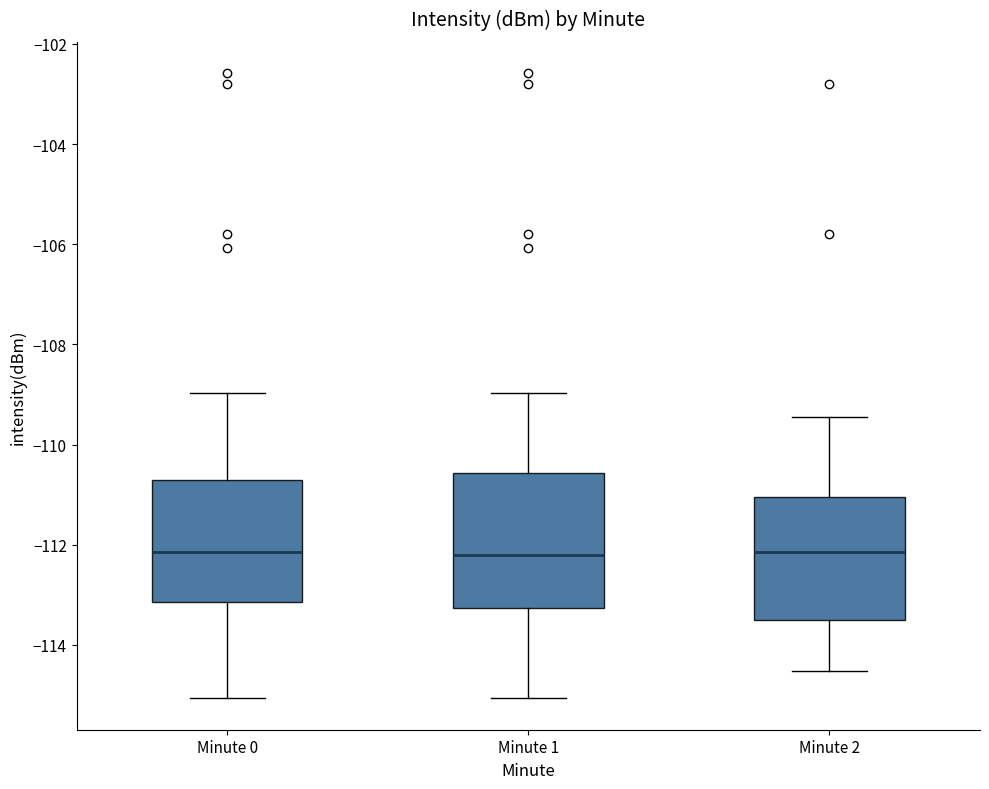

Where does the median line of the box for Minute 1 sit on the y-axis? The values are not printed on the chart, so give them approximately, as read against the axis.

-112.2